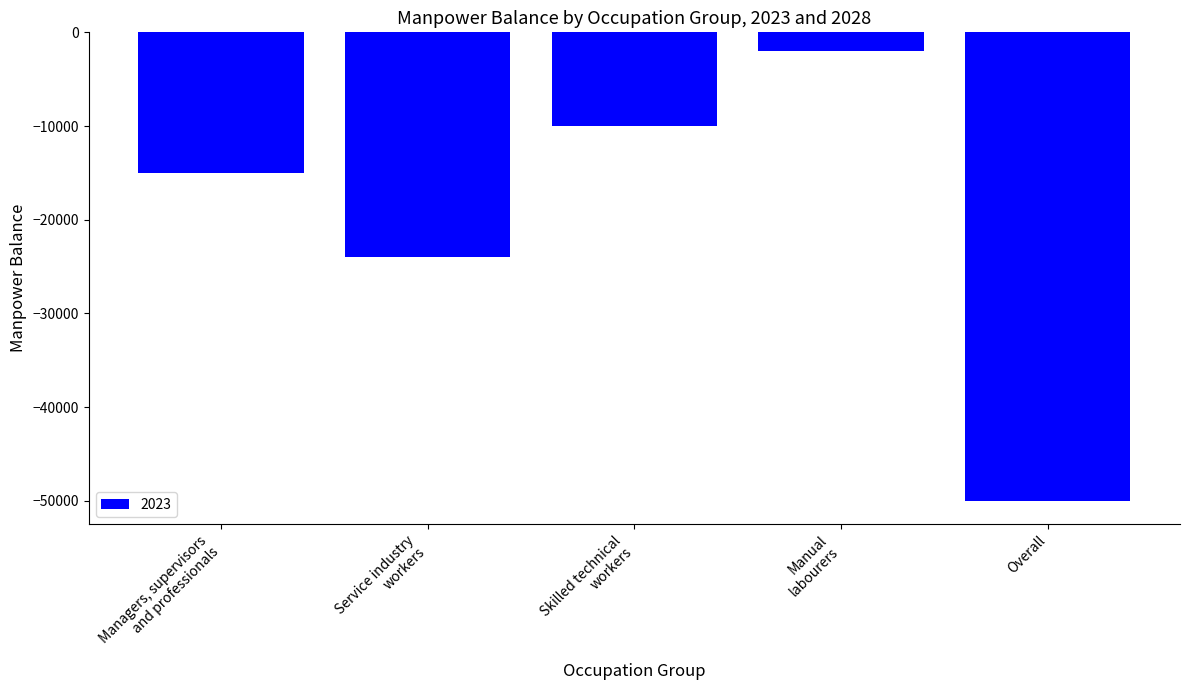

How many bars are there in total?

5